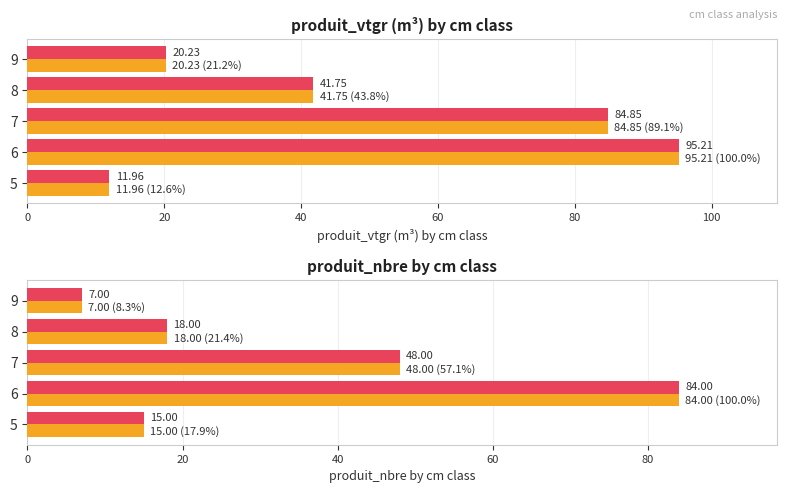

How many values in the Sum values series exceed 18?

2